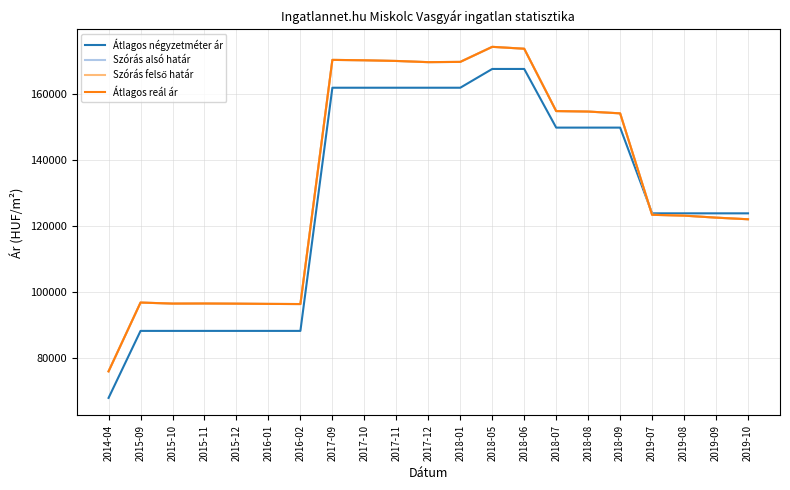

Rank the series by their maximum value, from highest to lowest.

Szórás alsó határ, Szórás felső határ, Átlagos reál ár, Átlagos négyzetméter ár